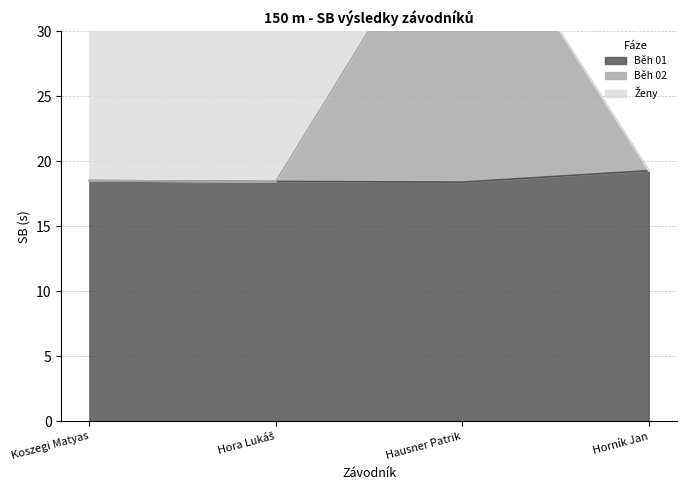

Reading left to right, extract all data points from this chart.

Běh 01: Koszegi Matyas=18.5	Hora Lukáš=18.5	Hausner Patrik=18.4	Horník Jan=19.3
Běh 02: Koszegi Matyas=18.5	Hora Lukáš=18.5	Hausner Patrik=41.7	Horník Jan=19.3